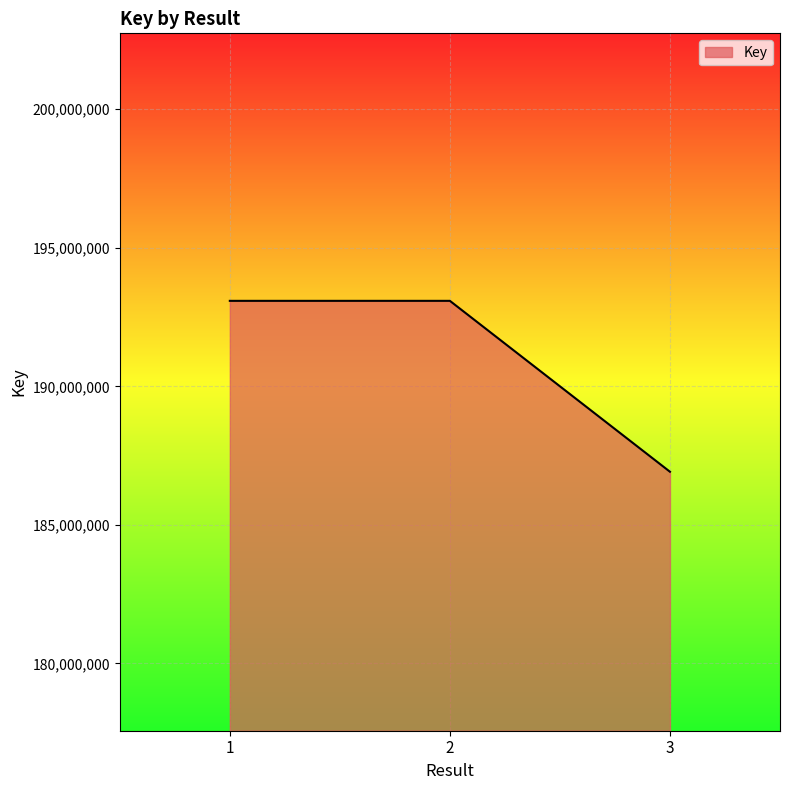

Between 3 and 2, which is larger?

2